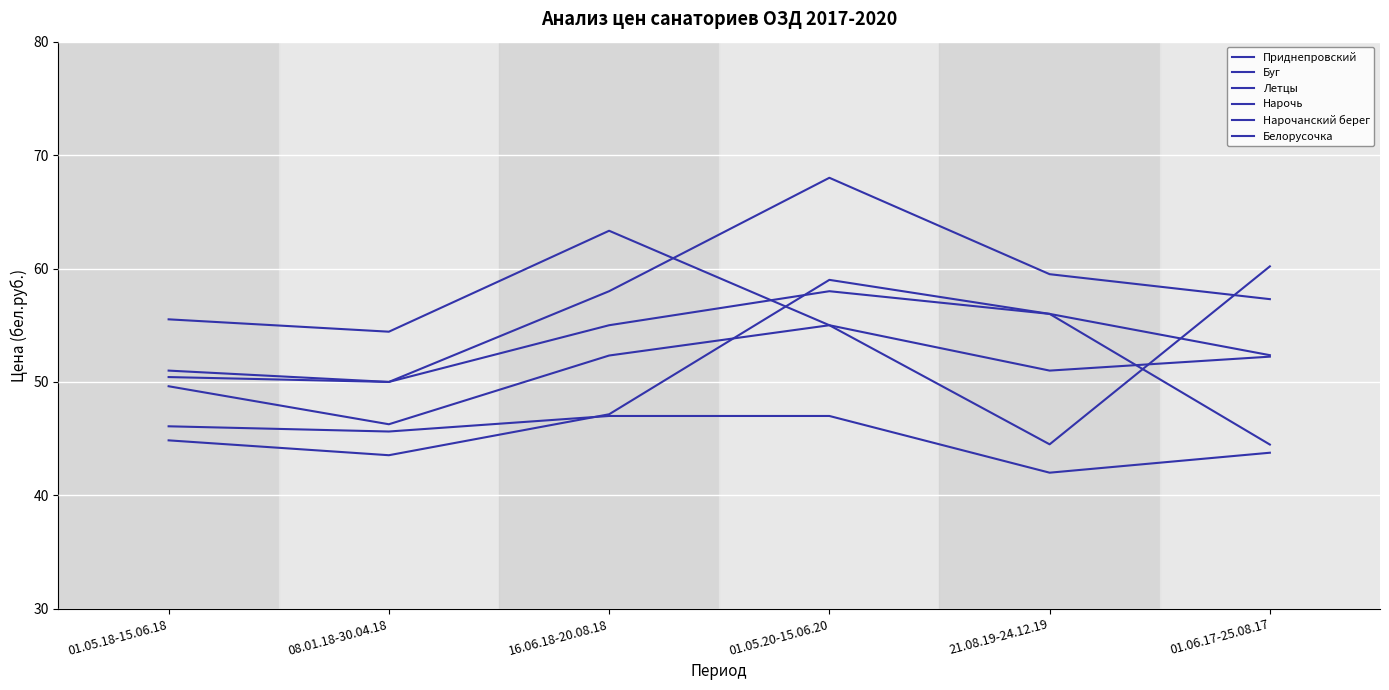

At which label is Белорусочка closest to 59?

21.08.19-24.12.19